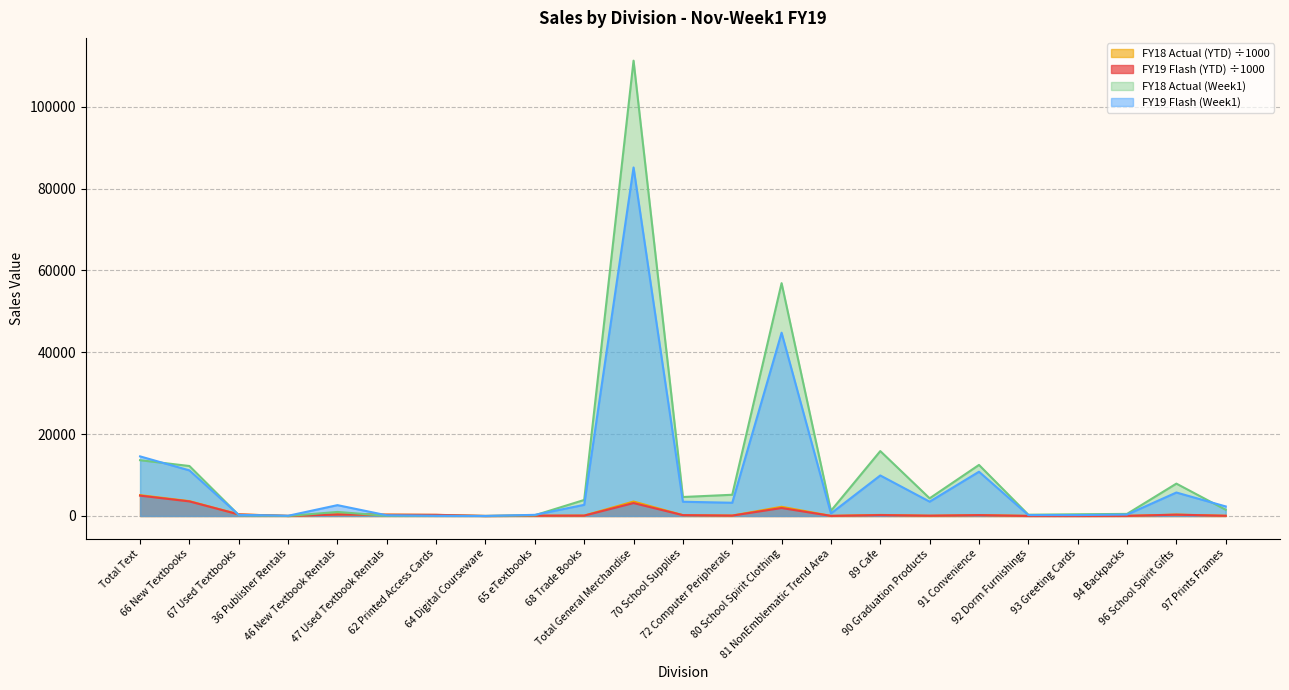

What is the total value across all series at 62 Printed Access Cards?

590.5